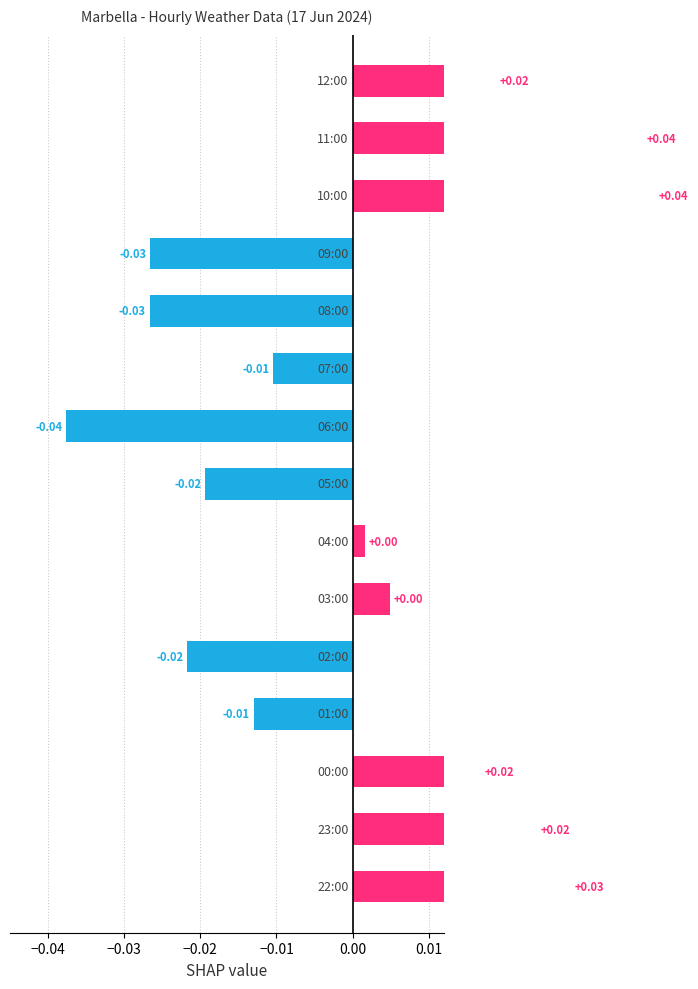

Count the number of data series in this chart.

1